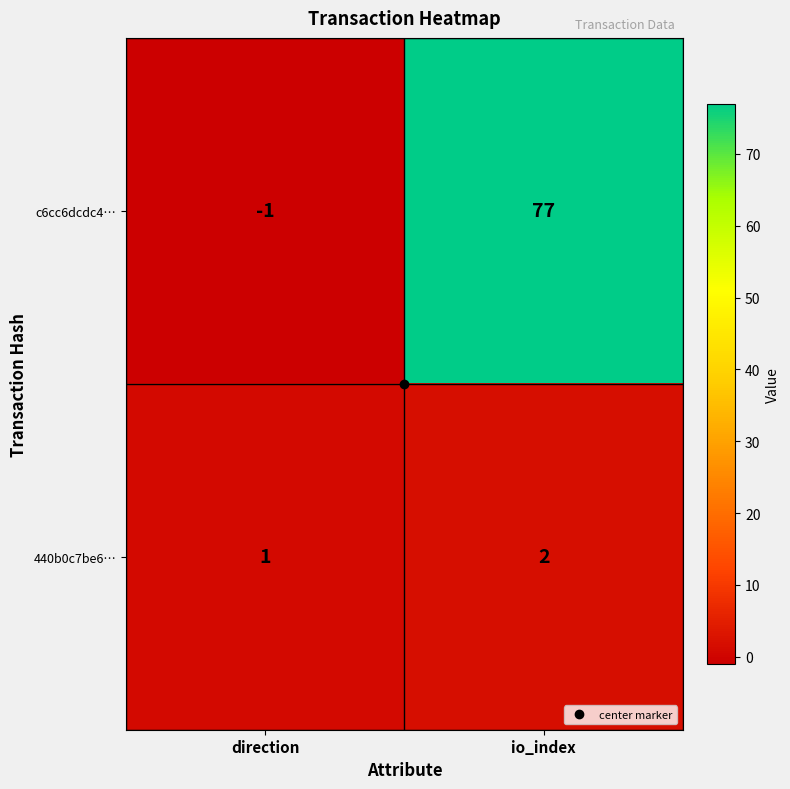

At direction, list the series in order from largest to smallest.

440b0c7be6…, c6cc6dcdc4…